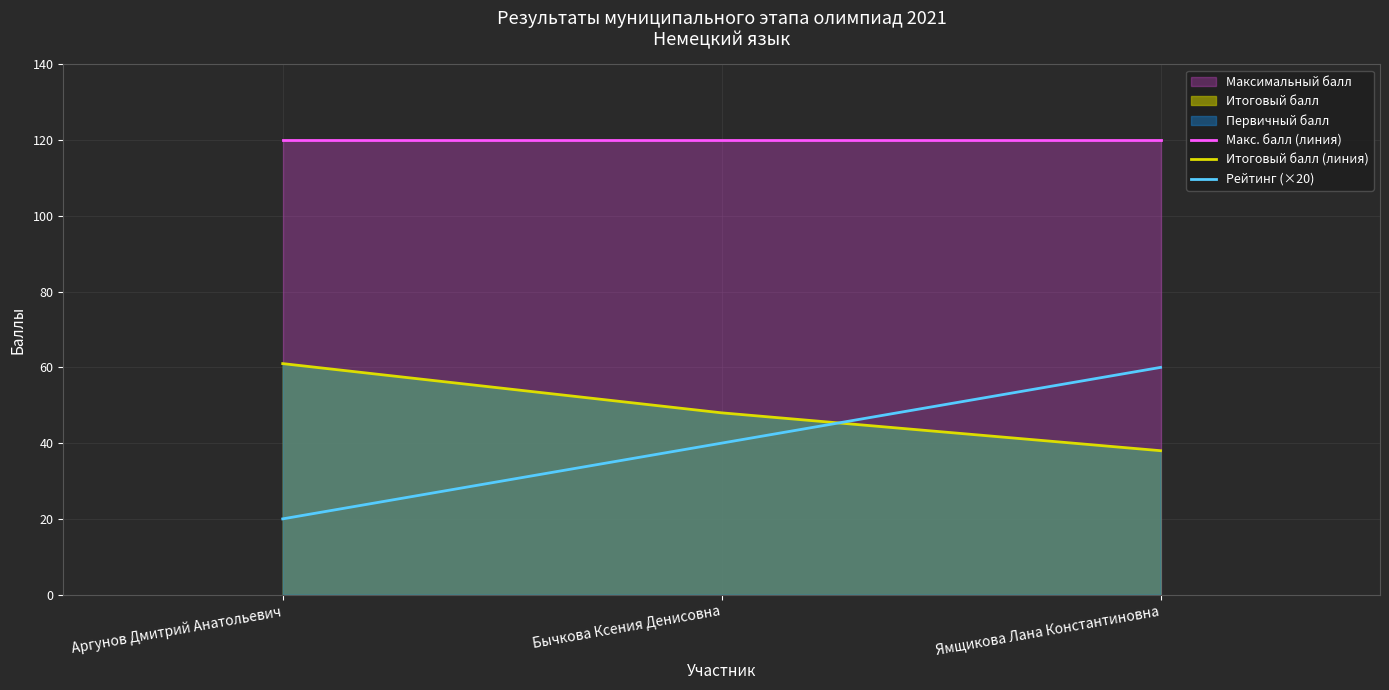

What is the total value across all series at Аргунов Дмитрий Анатольевич?

201